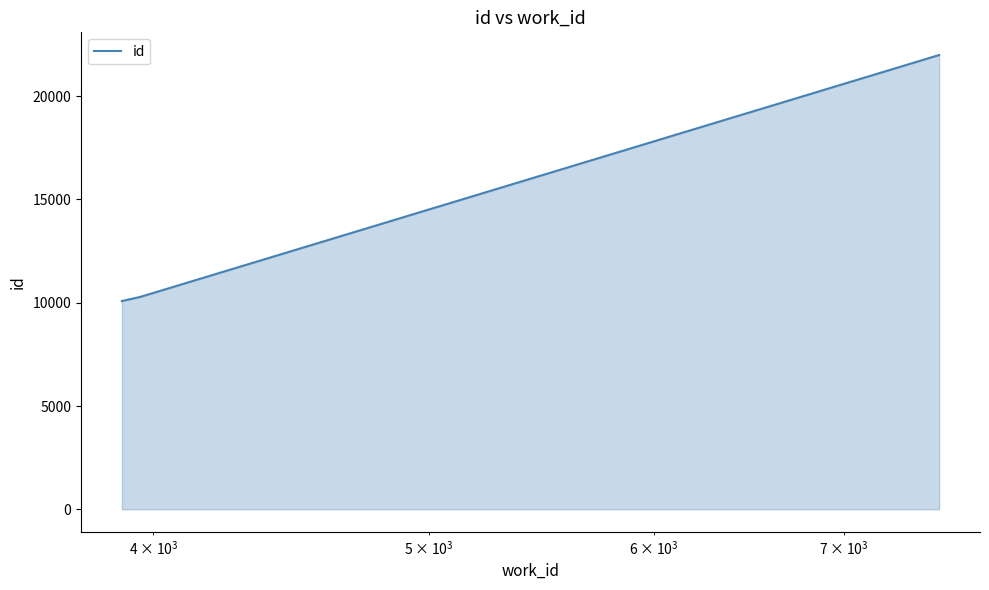

Does the chart have visible grid lines?

No